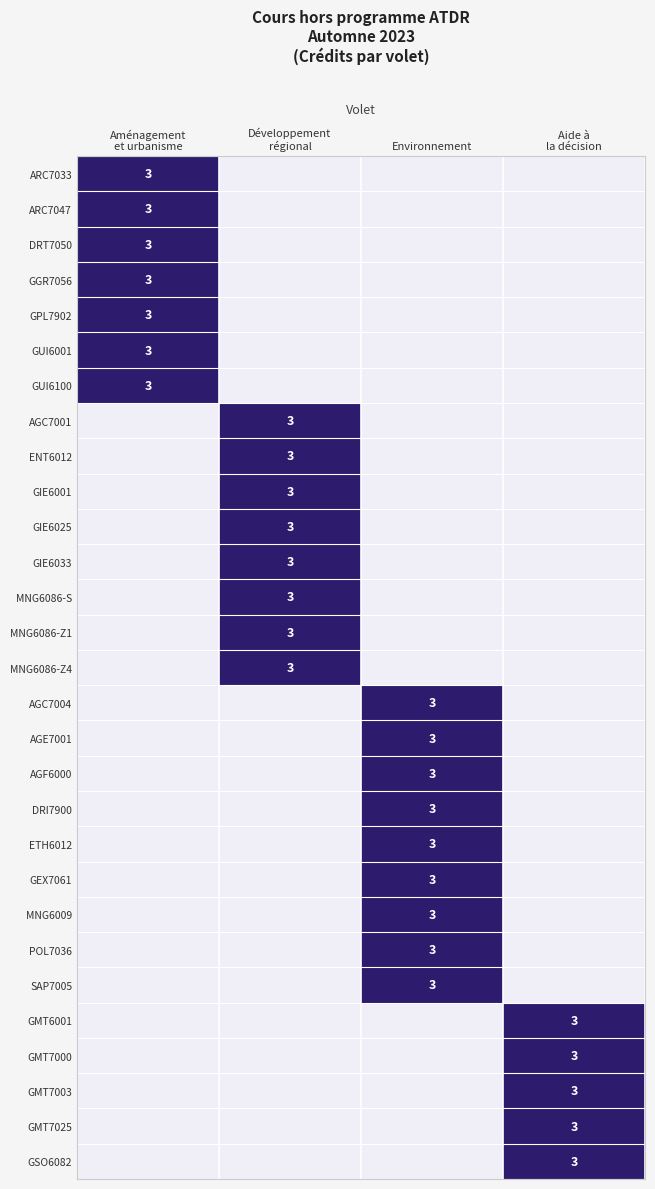

What is the spread (max minus min) of values at Aménagement
et urbanisme?

3